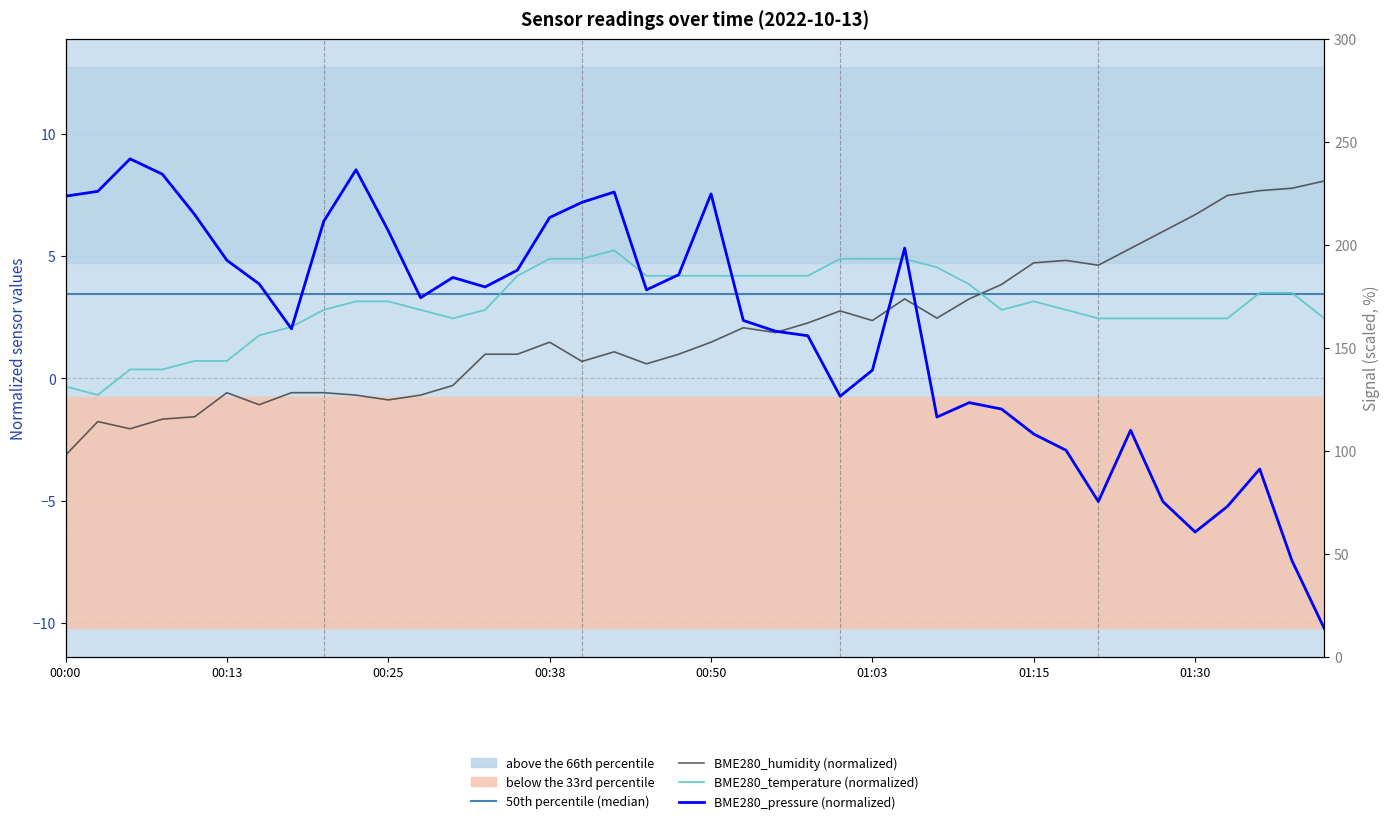

How many positive values does the BME280_humidity series have?

27